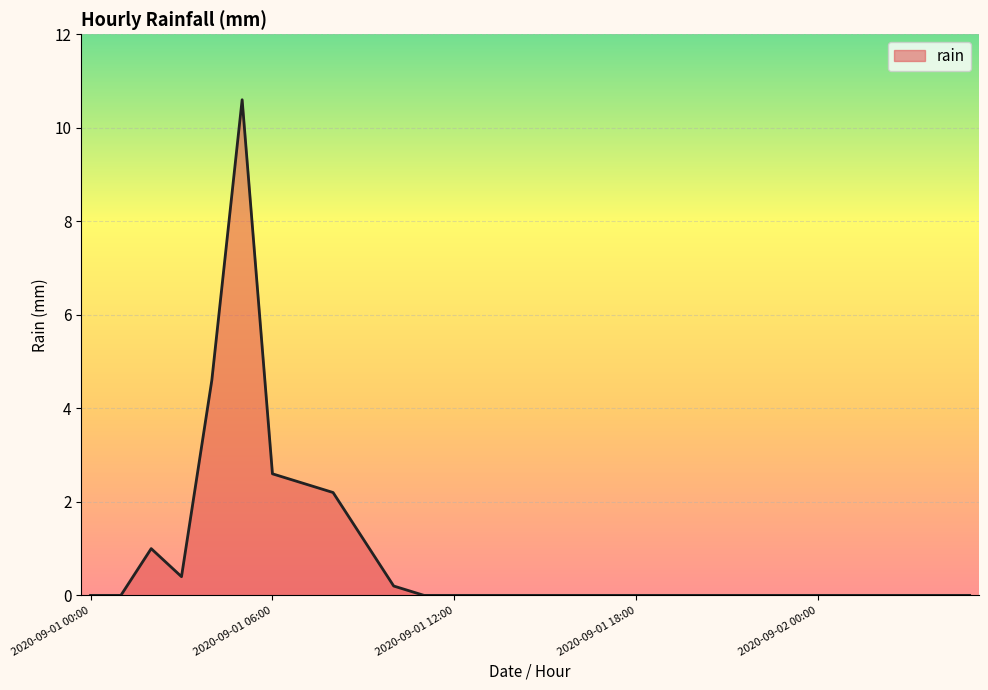

Does the chart have visible grid lines?

Yes